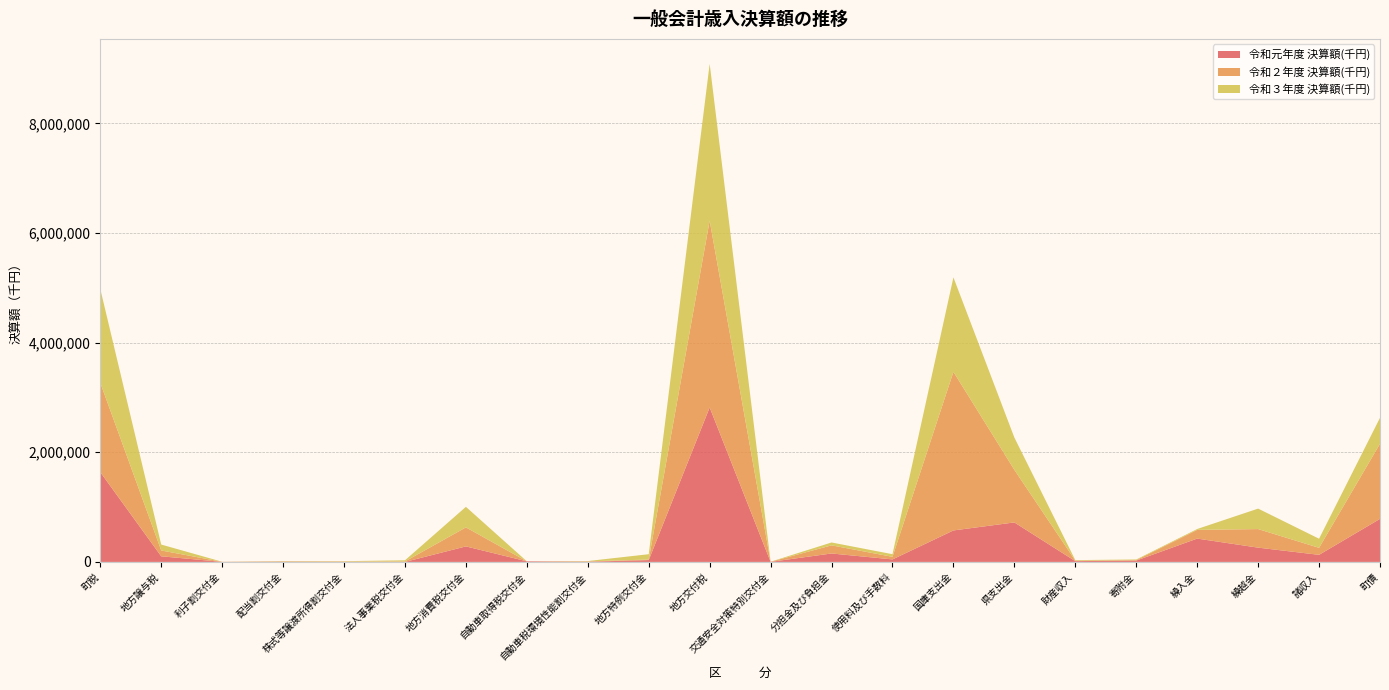

Reading left to right, list all the values displayed in this chart.

令和元年度 決算額(千円): 1638606	102517	987	4844	2367	0	282995	10963	3442	33235	2817492	1412	153984	45679	574206	720515	14292	24626	425693	260521	129152	785205
令和２年度 決算額(千円): 1628516	106405	1161	3939	4446	8655	347113	2	6171	10929	3407312	1403	148245	47410	2893095	958677	9323	8709	159000	338583	127837	1370164
令和３年度 決算額(千円): 1713108	107915	937	6509	6876	20900	374777	0	6316	96638	2860808	1250	52421	47835	1723008	589438	9353	11166	15629	373237	166304	473200